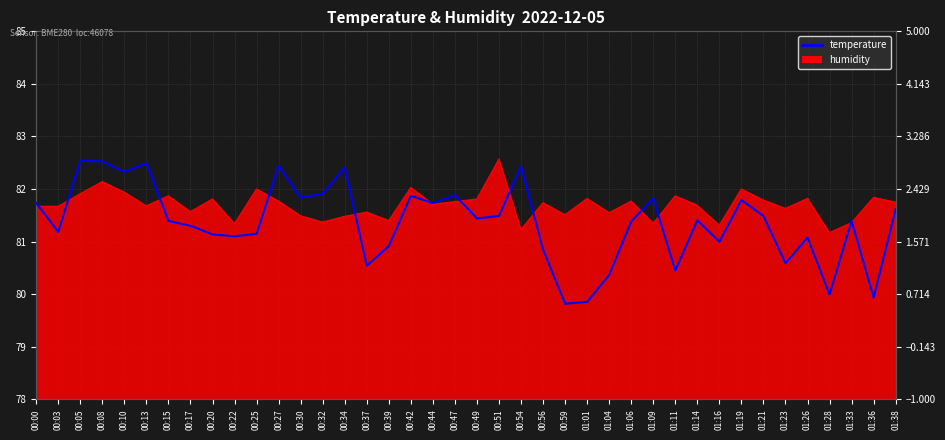

How many data points are above 1?

36